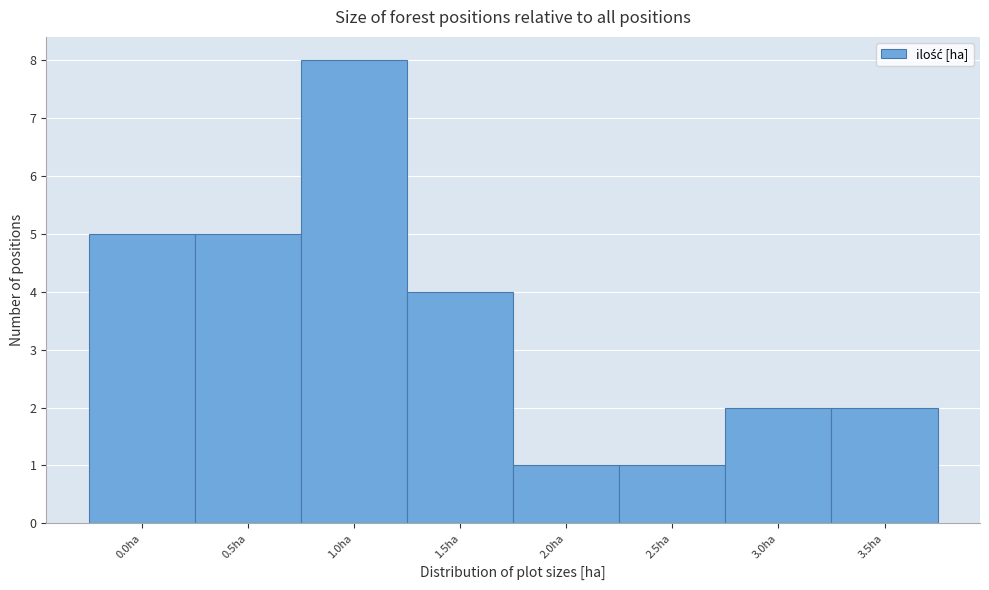

Reading left to right, what are all the values shown in this chart?

5	5	8	4	1	1	2	2